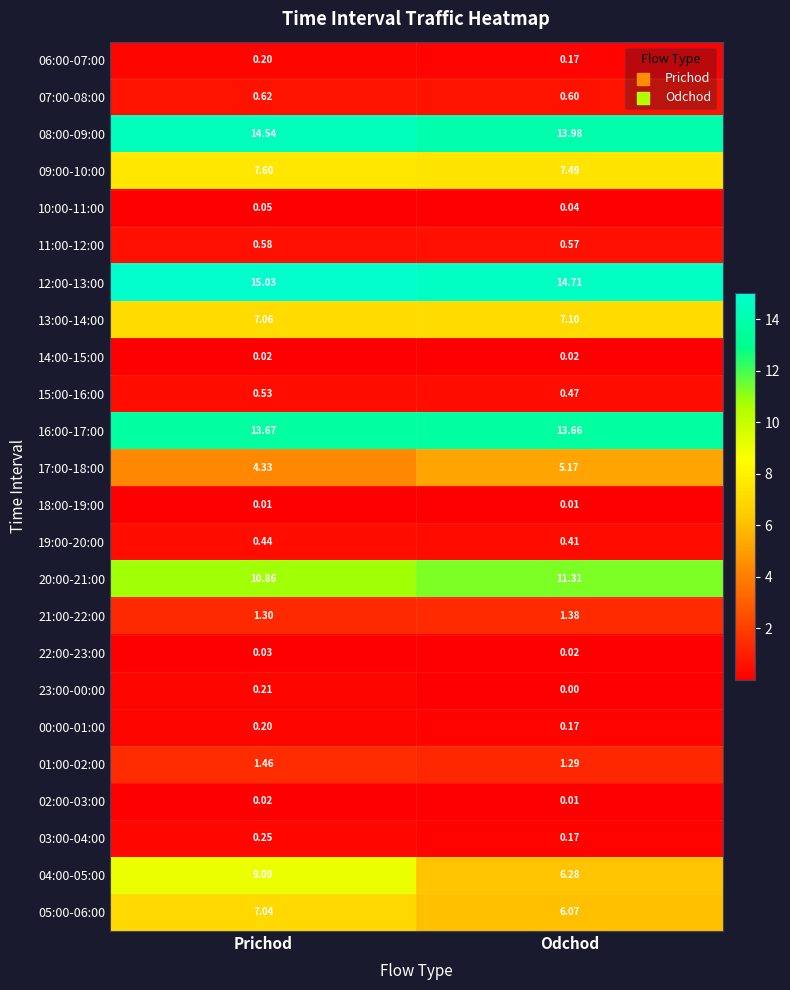

Where is 08:00-09:00 nearest to the value 14?

Odchod